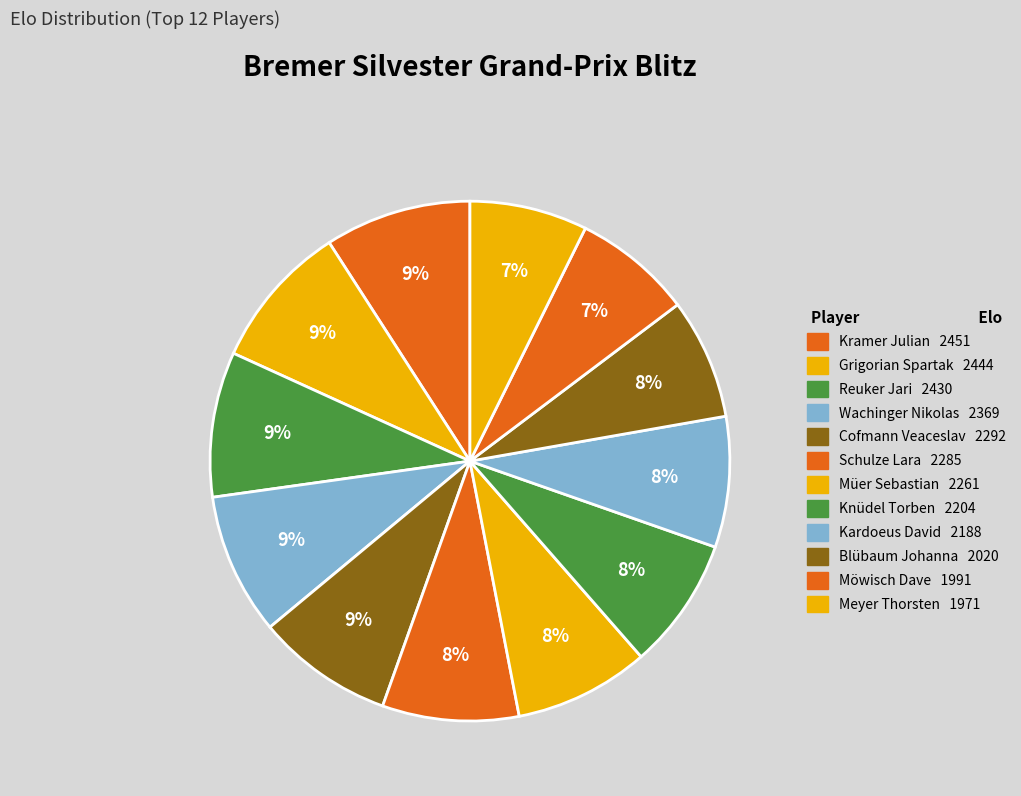

What is the ratio of the value at Reuker Jari to the value at Cofmann Veaceslav?

1.1